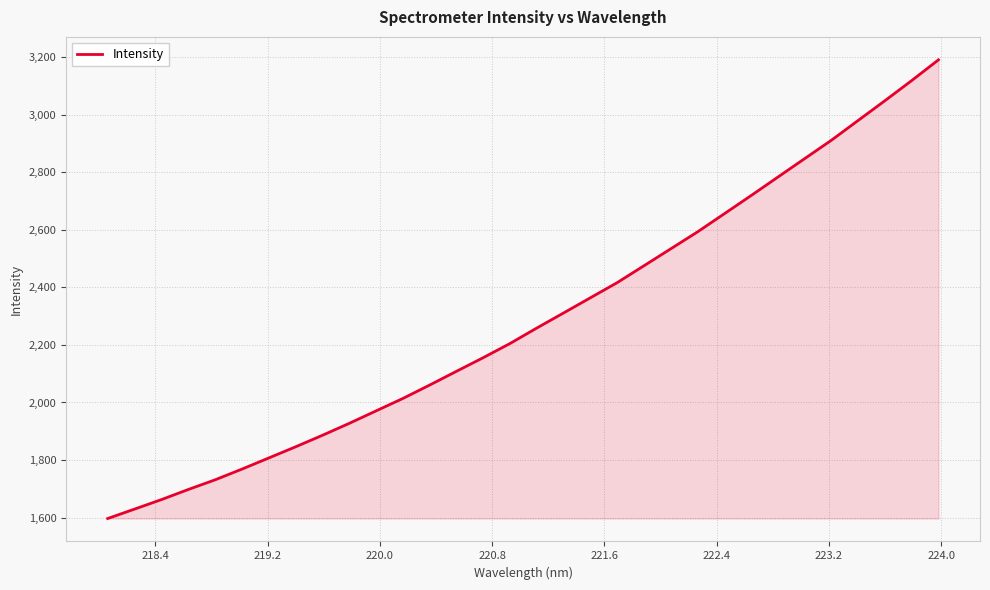

Count the number of categories in the chart.

32